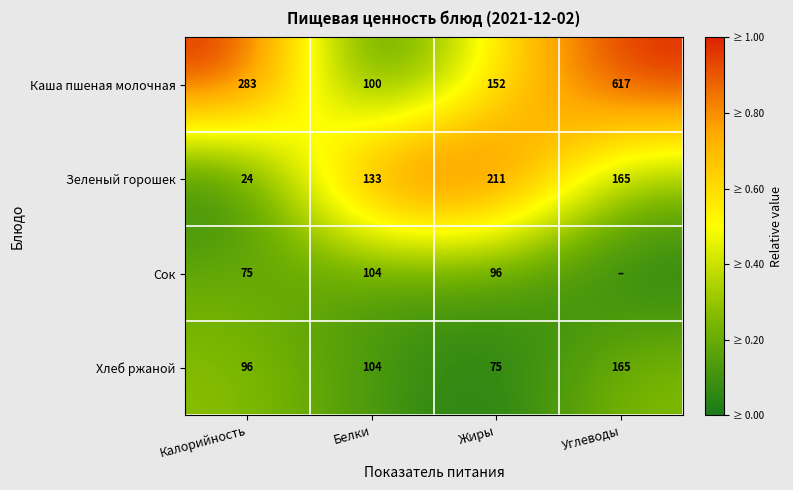

What is the total value across all series at Калорийность?

478